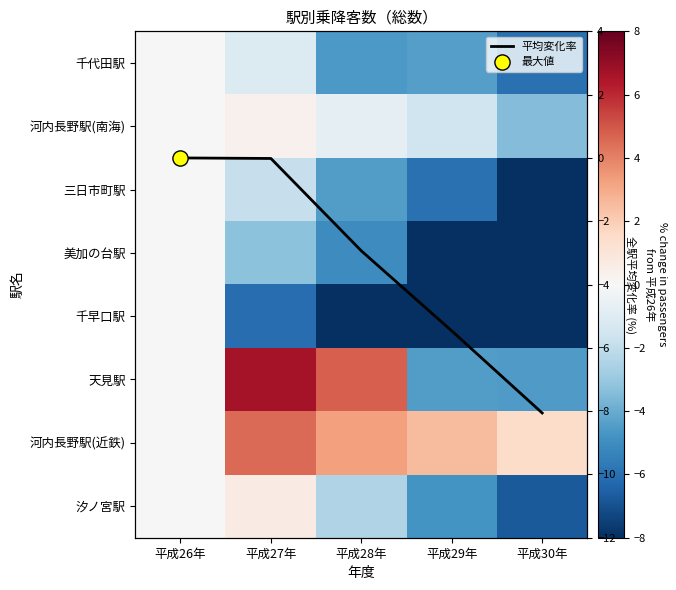

Is the value of 河内長野駅(近鉄) at 平成26年 greater than the value of 三日市町駅 at 平成28年?

Yes